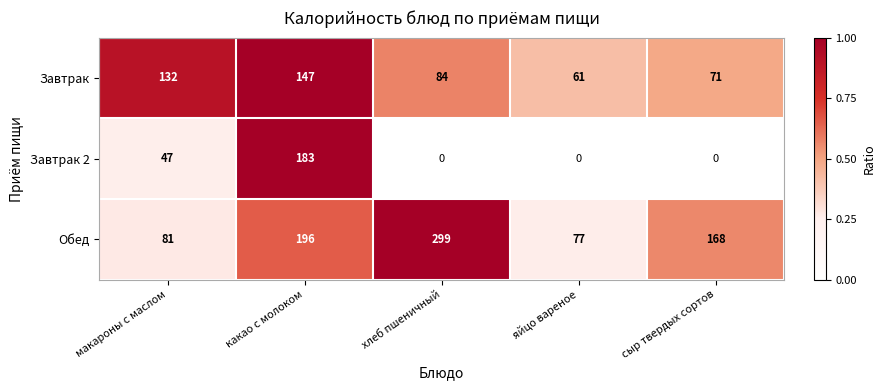

What is the maximum value shown in the chart?

299